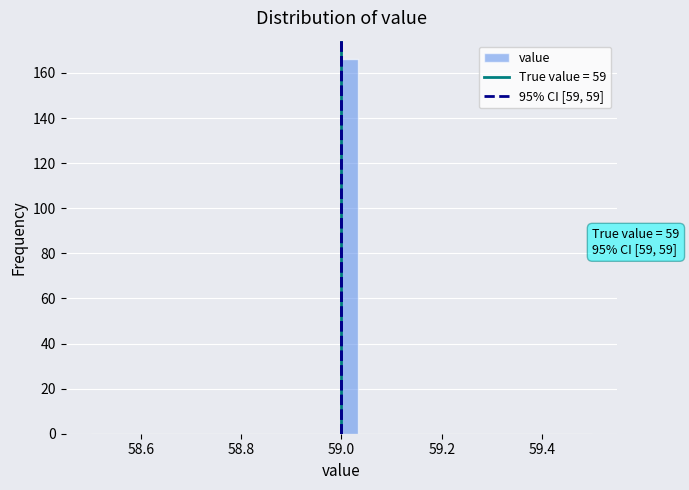

Read against the x-axis, roughly where is the centre of the tallest bar?

59.02